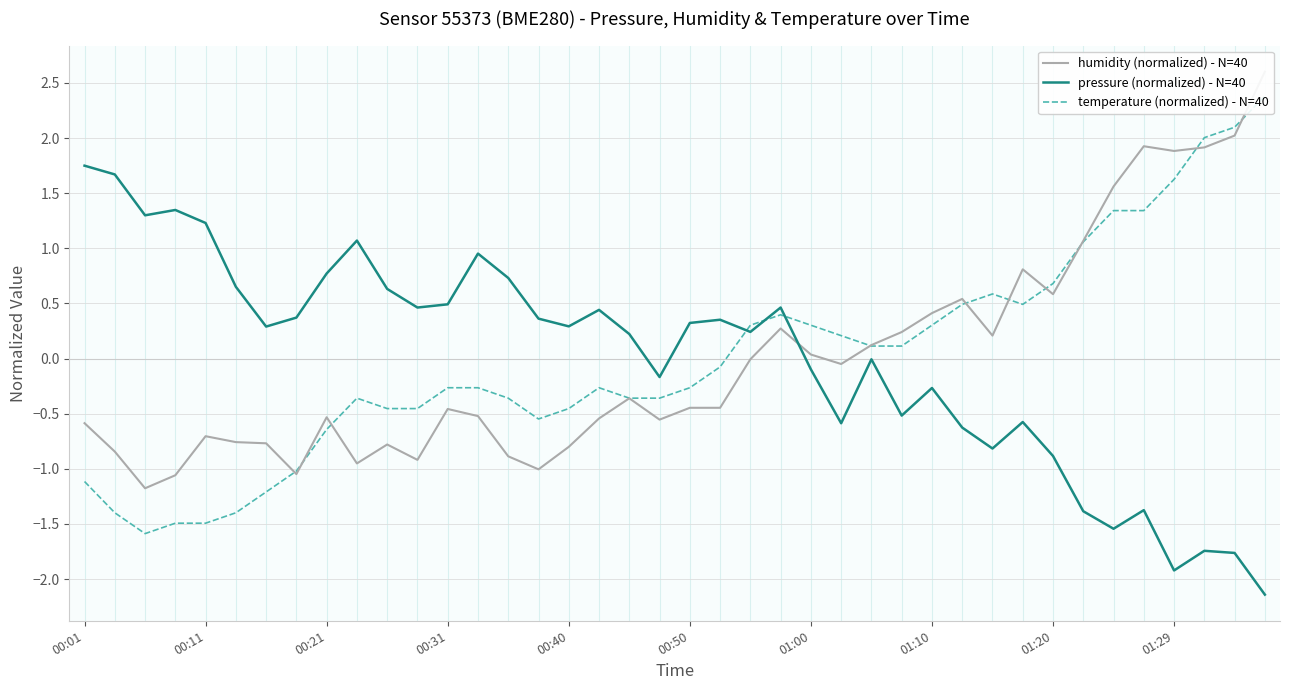

What is the value of the pressure (normalized) - N=40 point at the 25th from the left?

-0.1